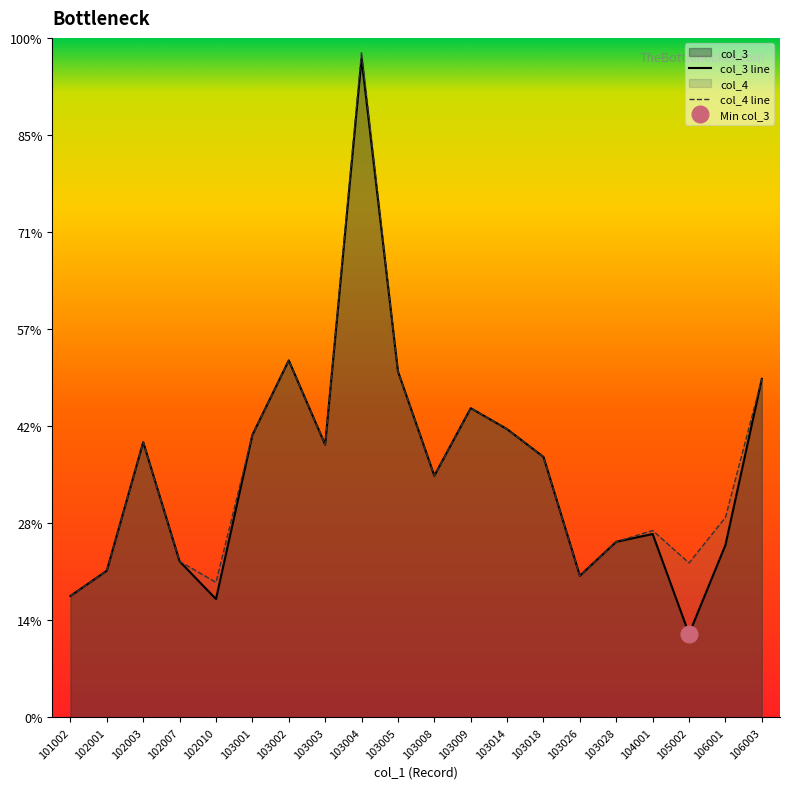

True or false: col_4 line and col_3 line intersect in this chart.

False